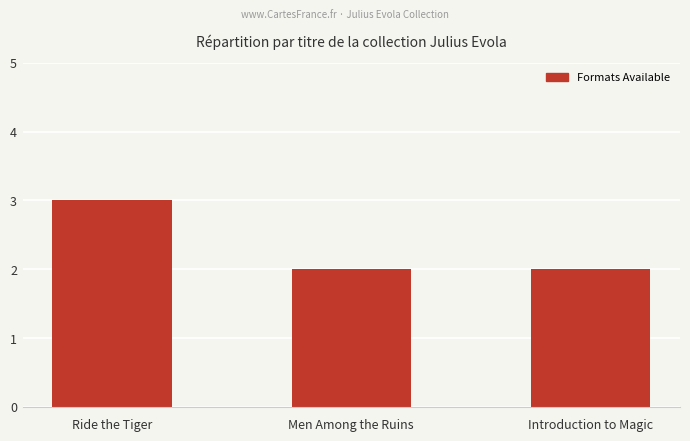

What is the sum of all values?

7